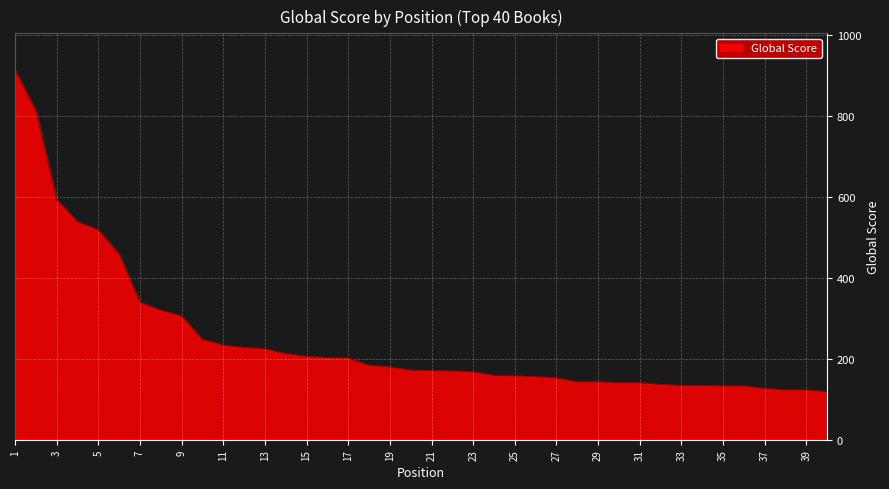

What is the average value?

249